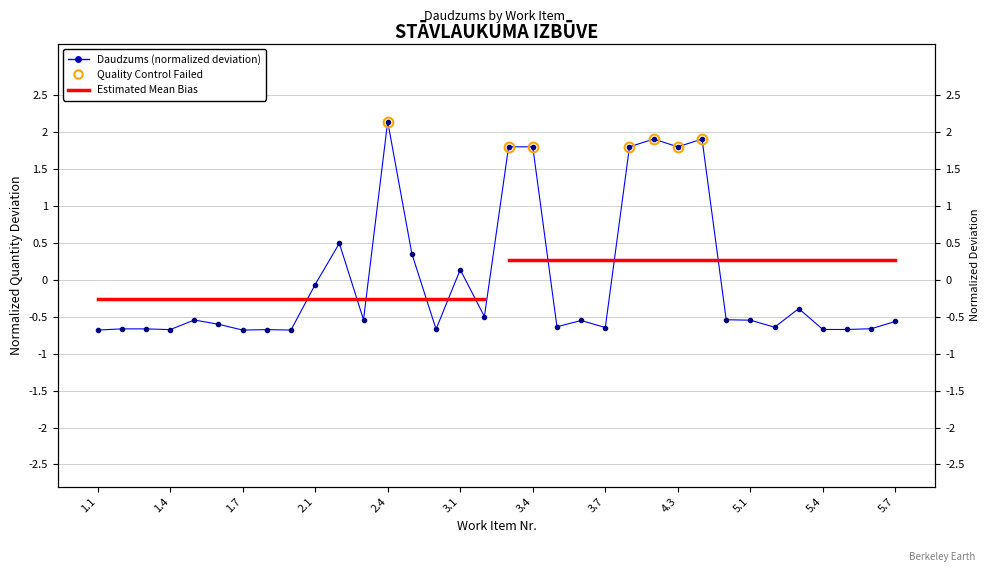

Is this an area chart (filled region under the line)?

No